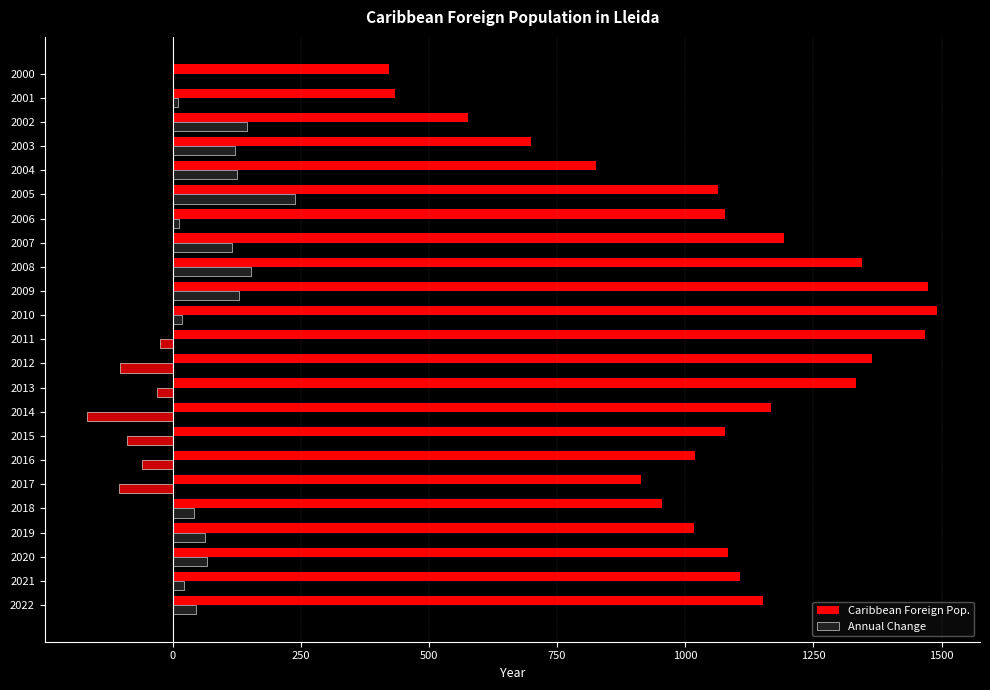

Which series has the widest spread of values?

Caribbean Foreign Pop.